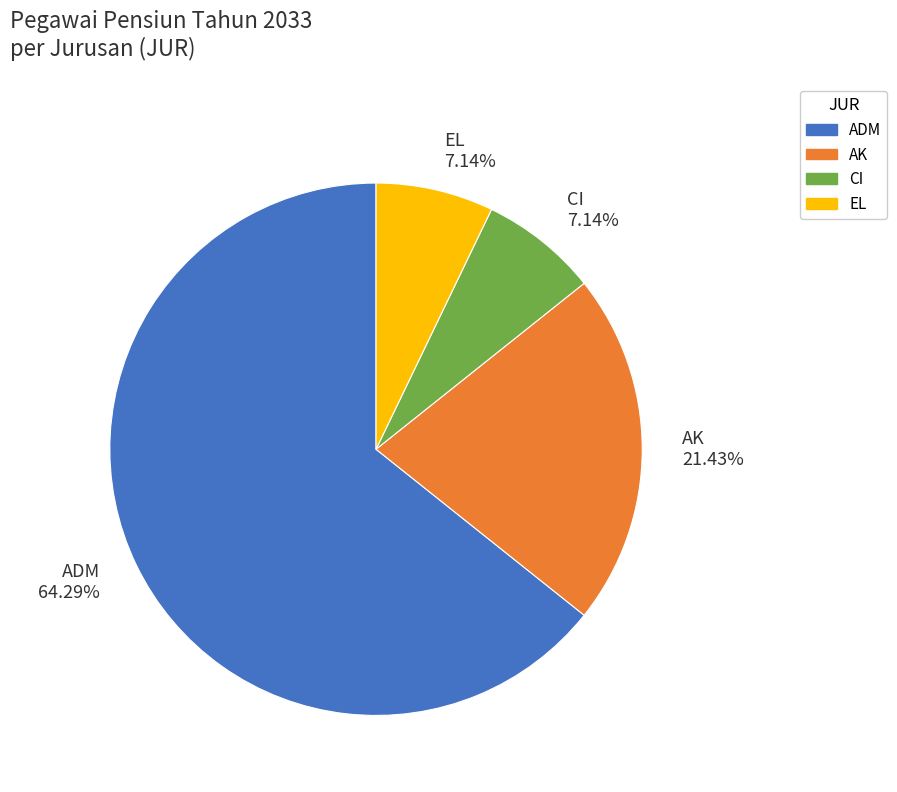

Which category accounts for the majority?

ADM